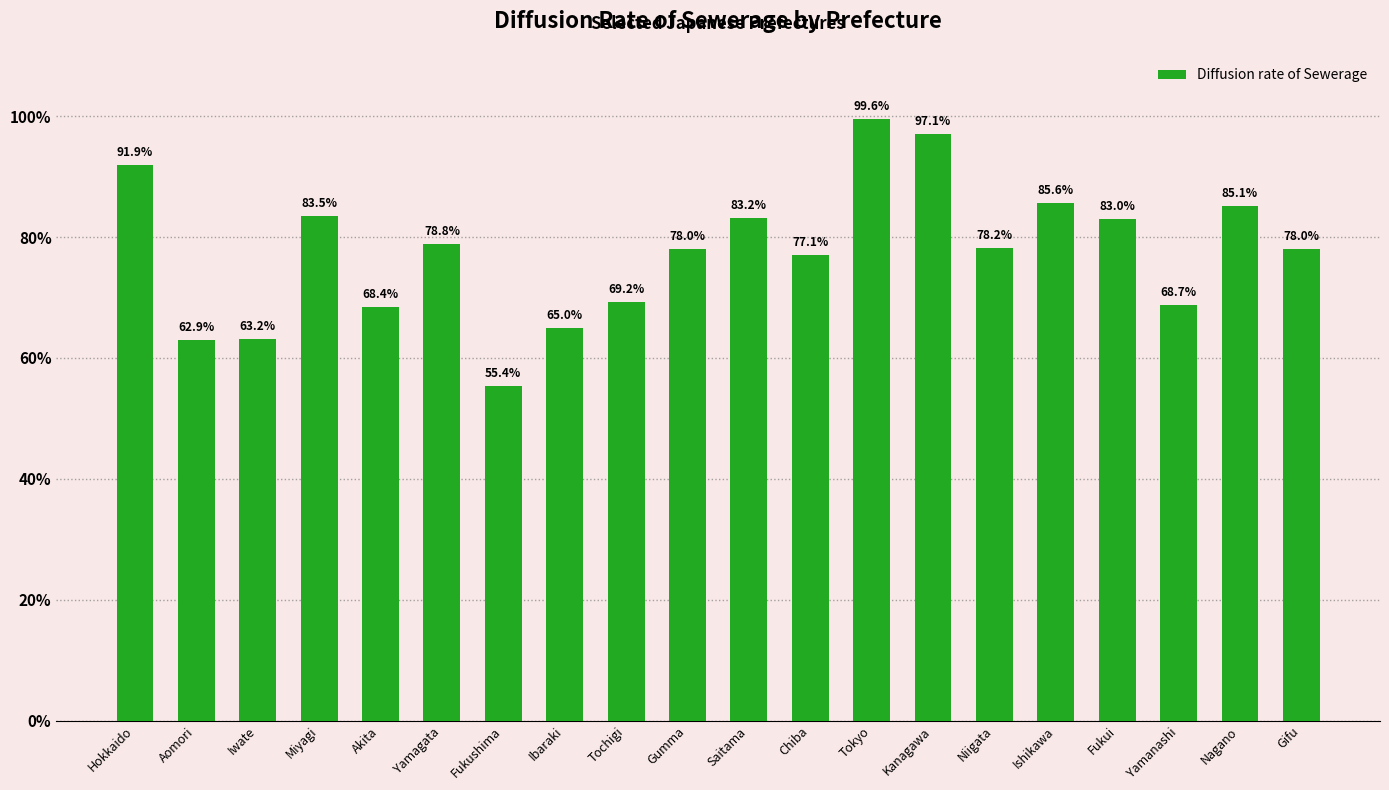

What is the difference between the values at Saitama and Ishikawa?

2.4